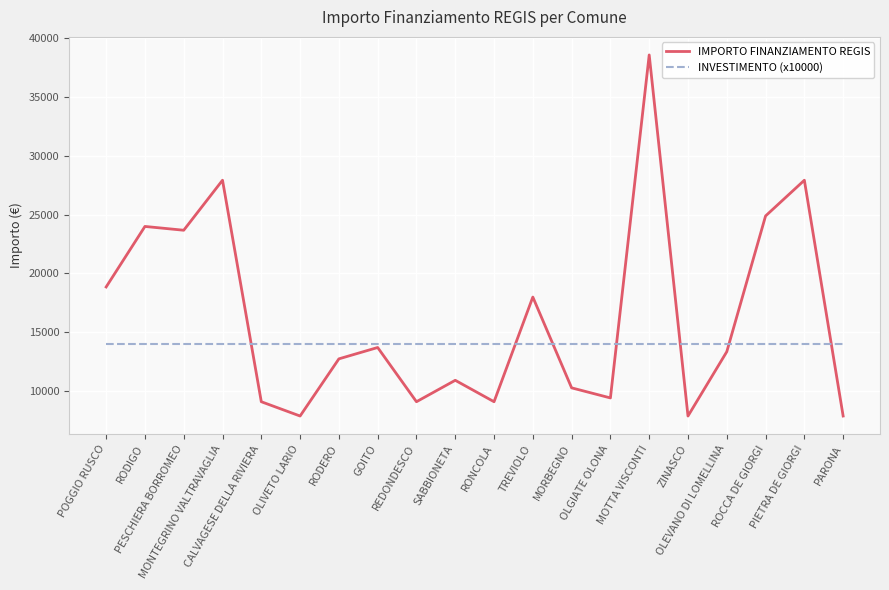

What is the minimum value for IMPORTO FINANZIAMENTO REGIS?

7891